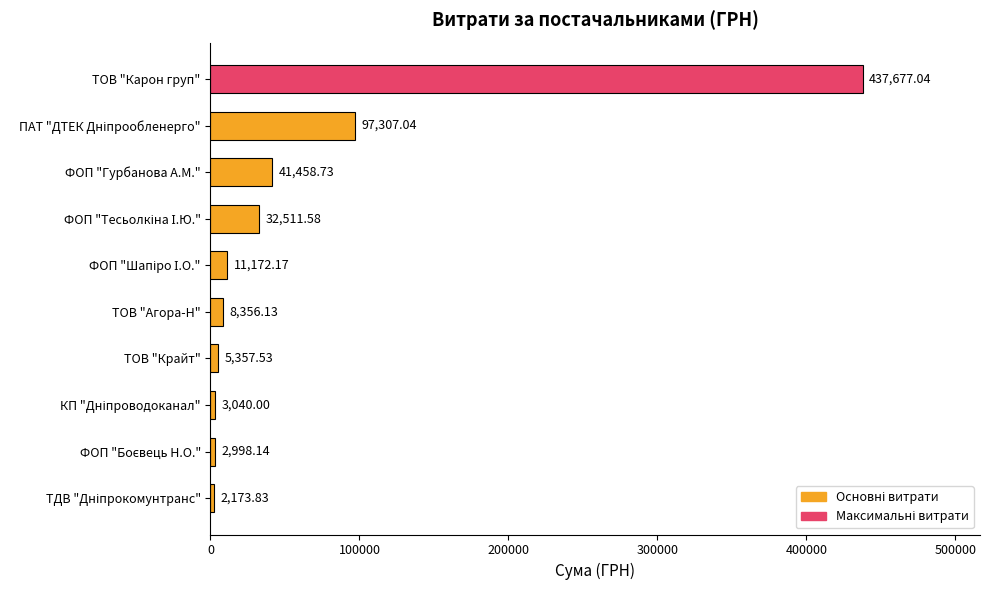

What is the label of the 5th bar from the bottom?

ТОВ "Агора-Н"